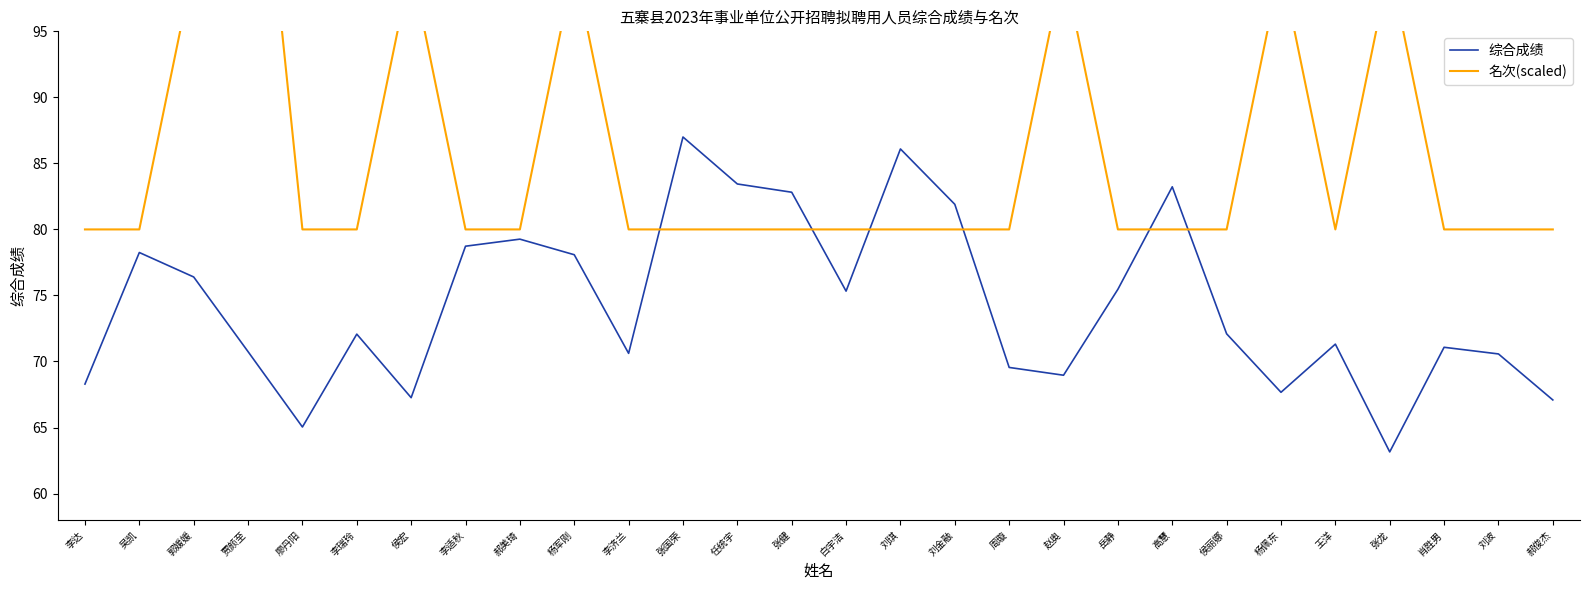

Which series has the widest spread of values?

名次(scaled)